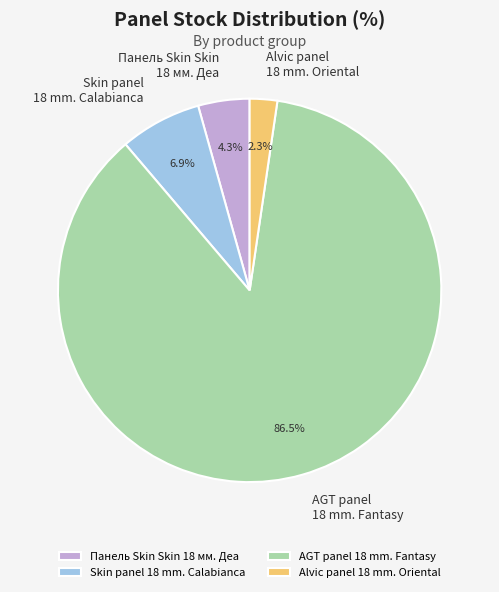

To the nearest percent, what is the average slice percentage?

25%